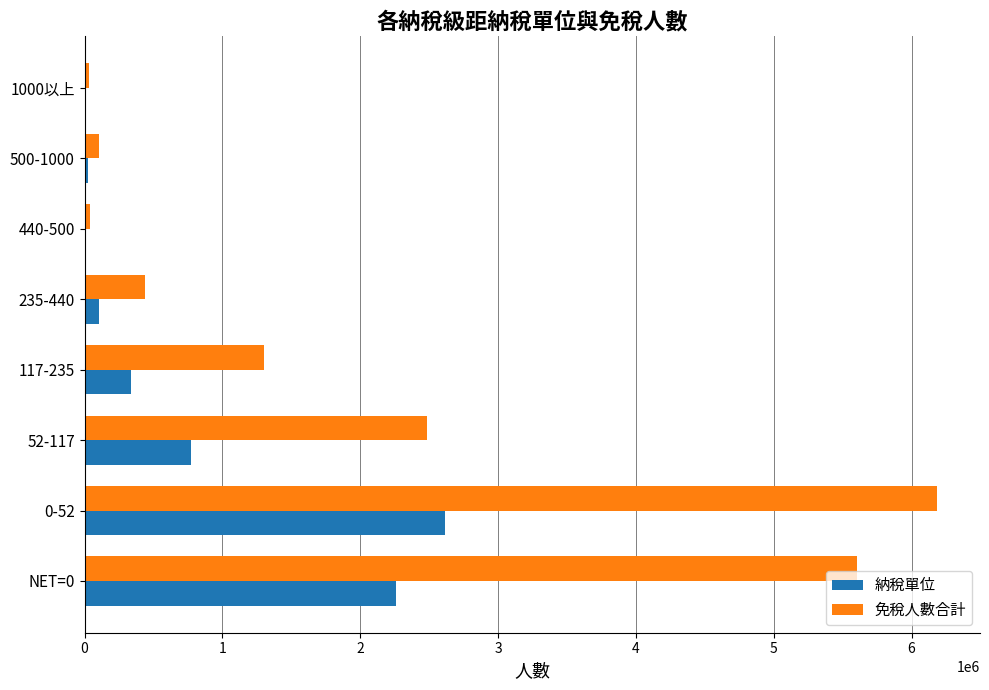

The value of 免稅人數合計 at 235-440 is 435652. True or false?

True